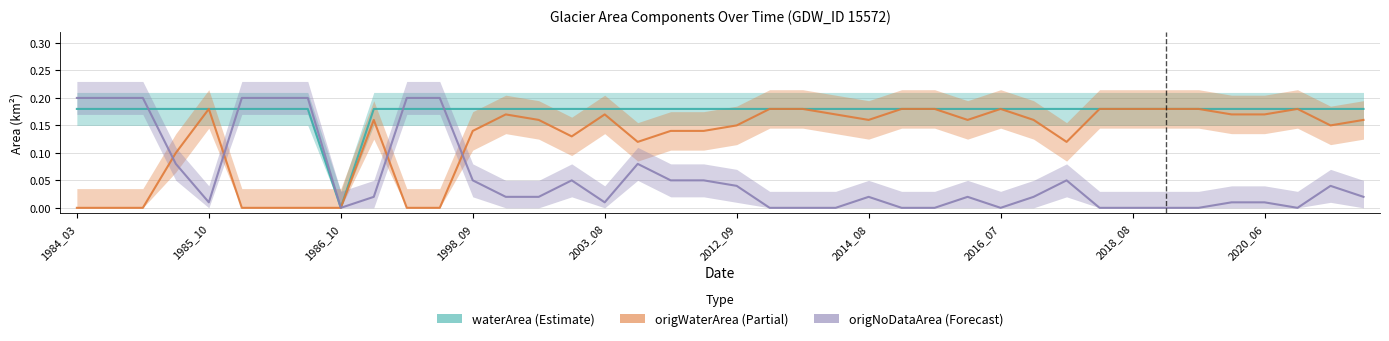

Between 2020_06 and 17, which series saw the biggest shift?

origNoDataArea